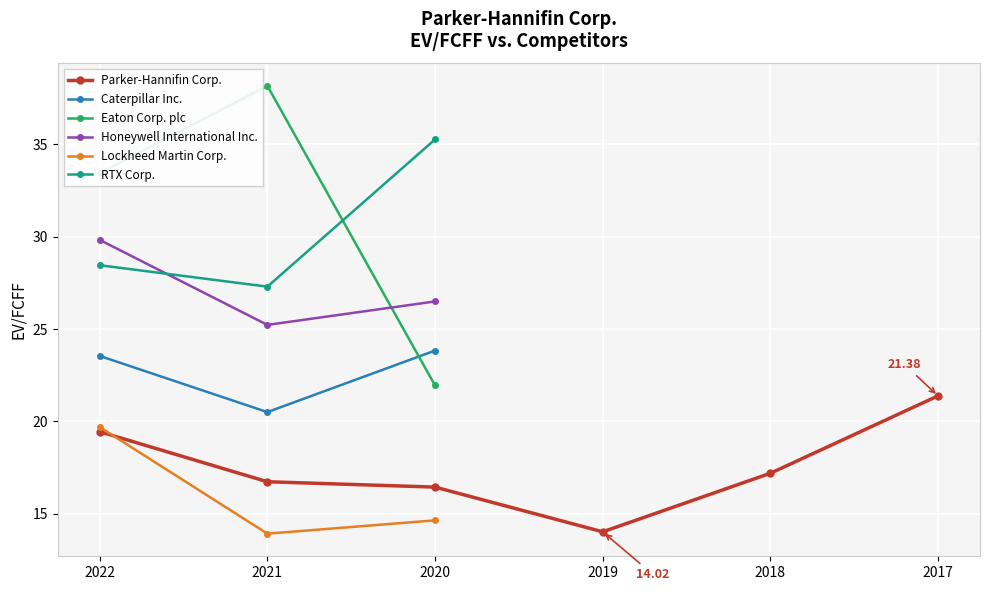

Does the chart display data point markers on the line(s)?

Yes